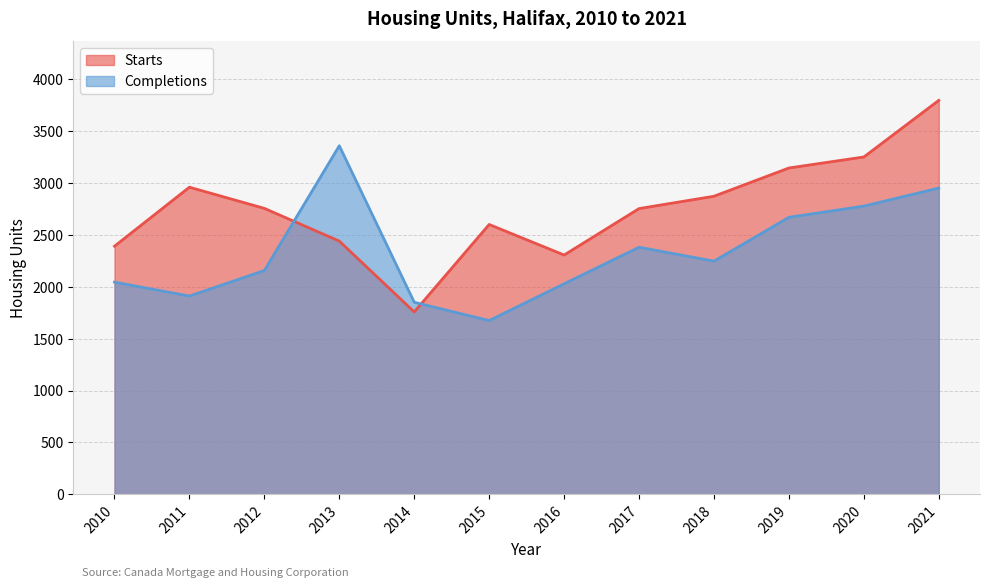

How many values in the Completions series exceed 2246?

5